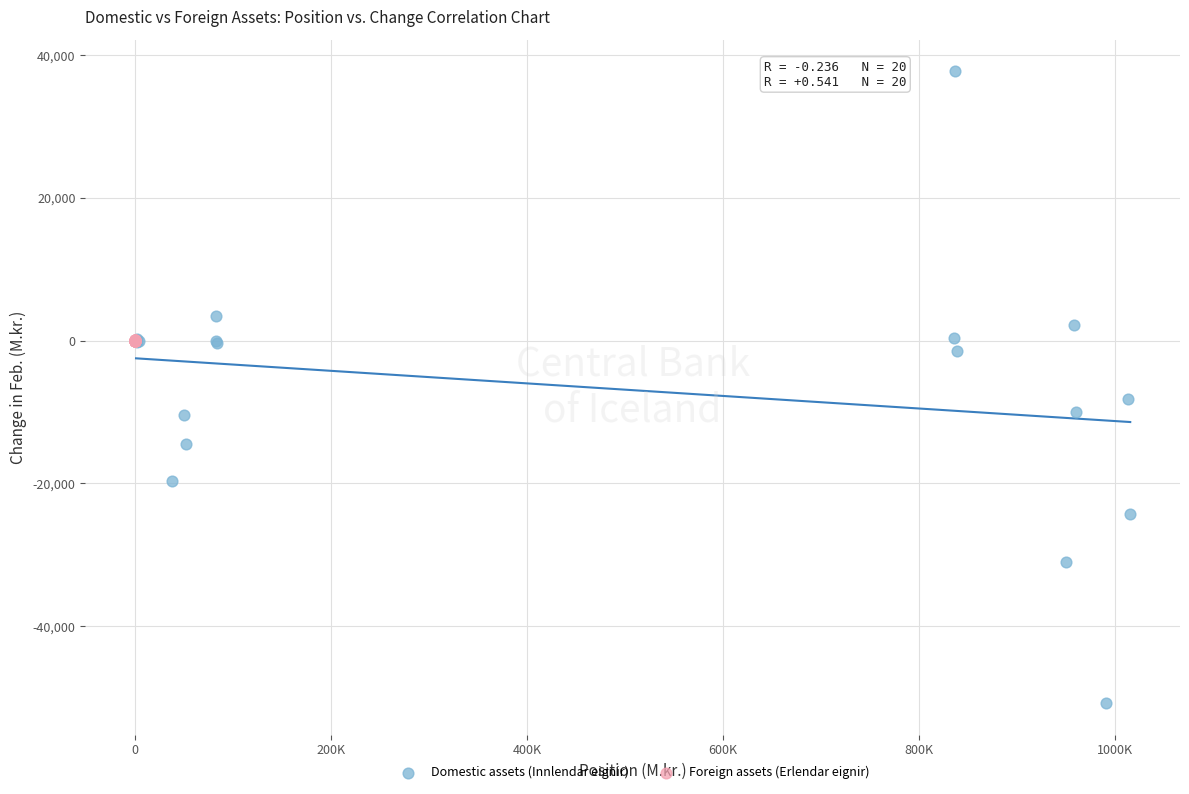

Which series reaches the maximum Y coordinate?

Domestic assets (Innlendar eignir)